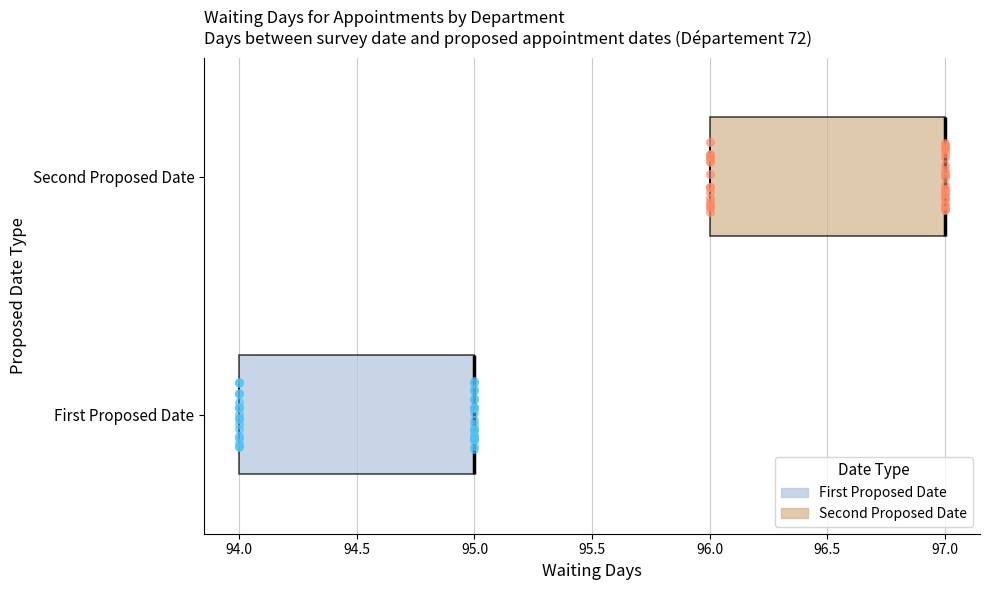

Where is the right edge of the box for First Proposed Date on the x-axis? The values are not printed on the chart, so give them approximately, as read against the axis.

95